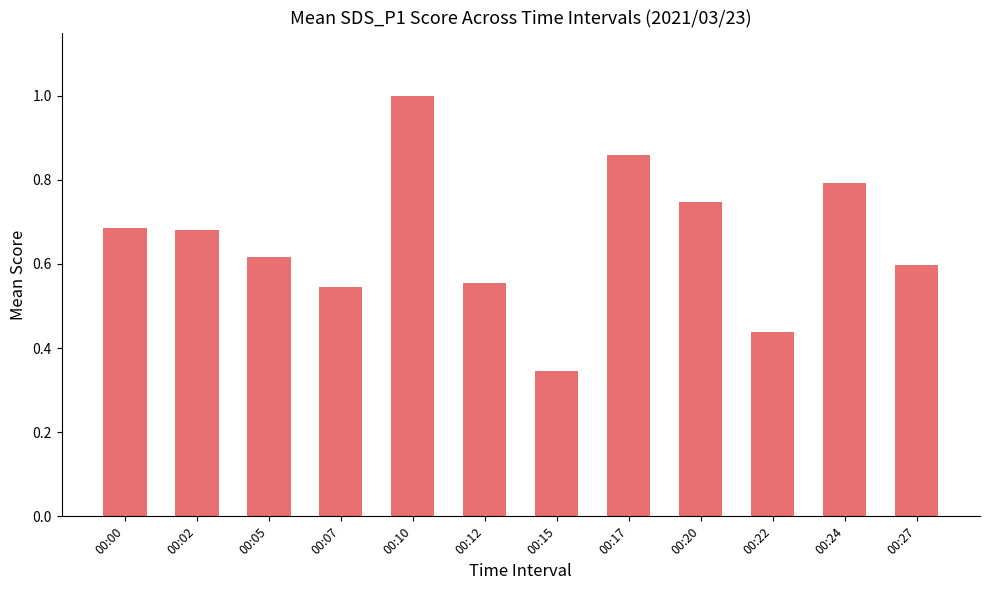

Which category has the lowest value across all series?

00:15